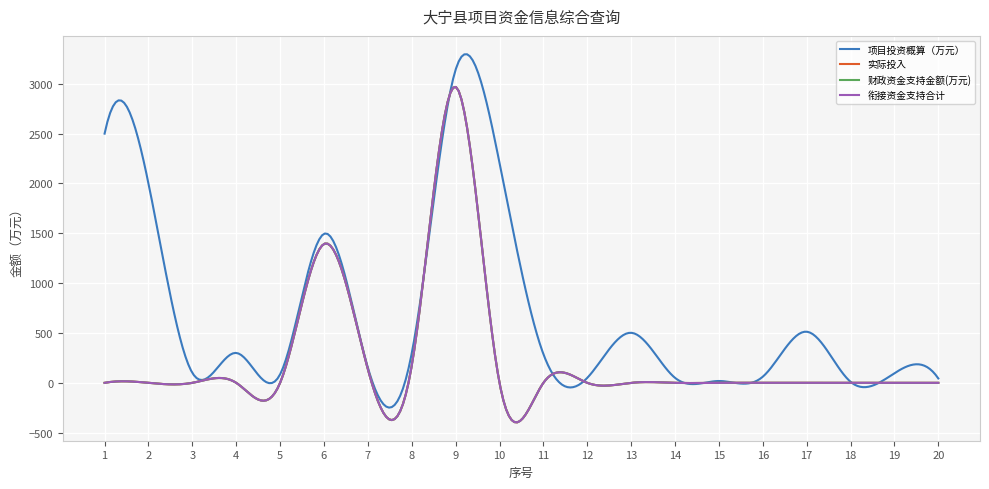

Is this an area chart (filled region under the line)?

No